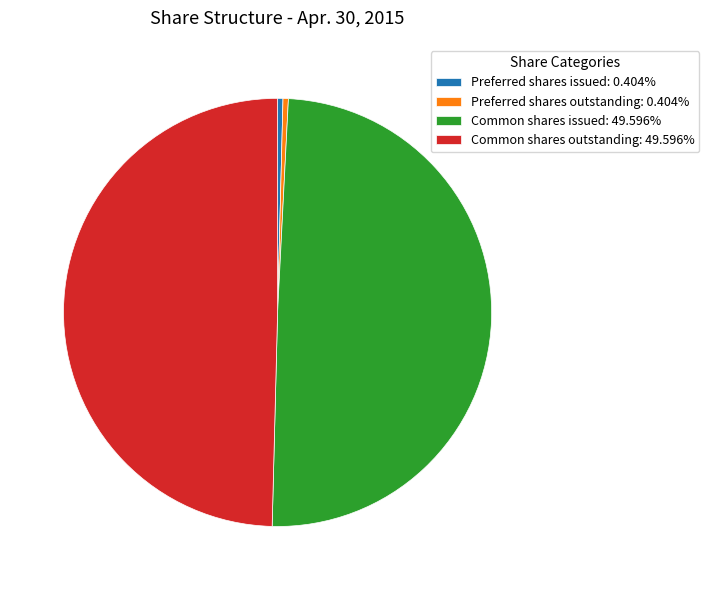

What is the ratio of the value at Common shares issued: 49.596% to the value at Common shares outstanding: 49.596%?

1.0